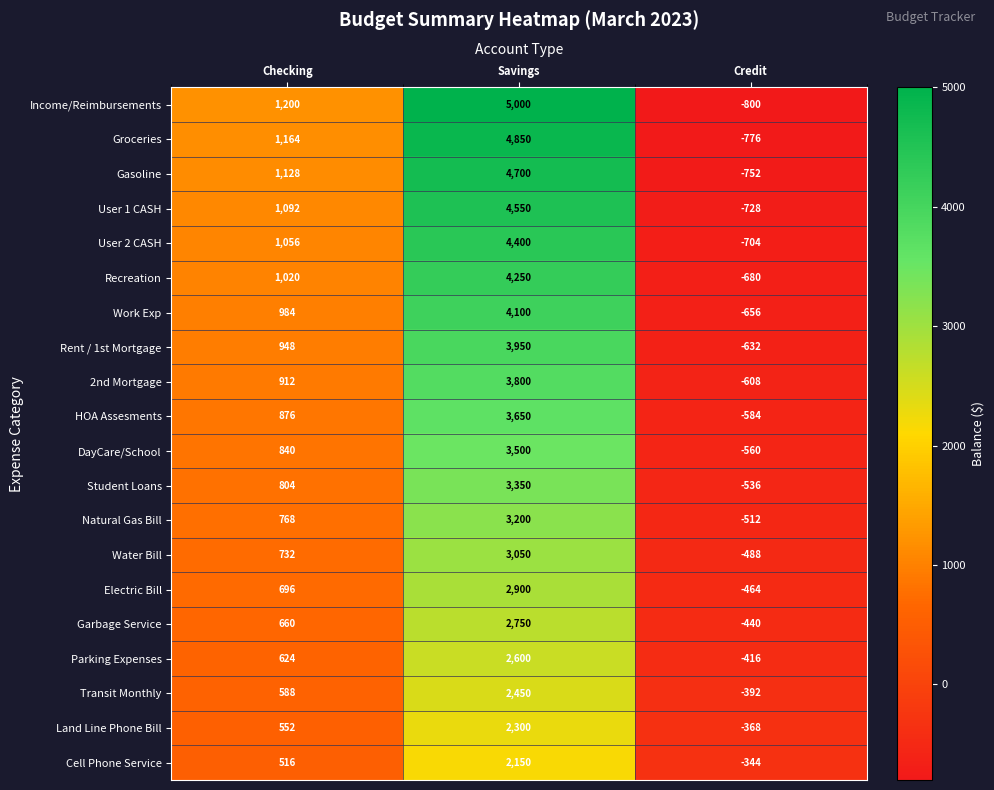

True or false: Gasoline has a value of 4700 at Savings.

True